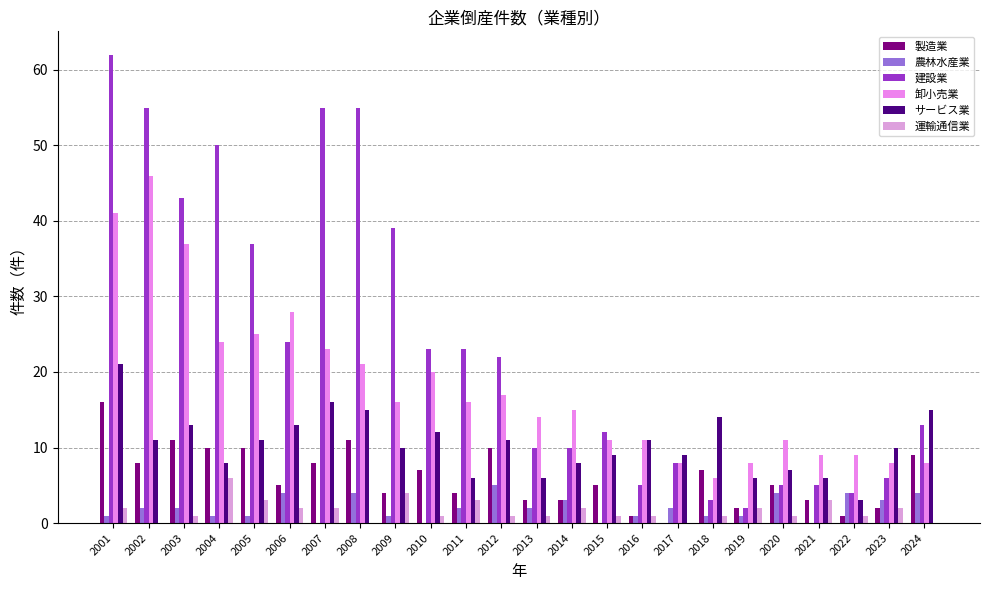

Count the number of data series in this chart.

6